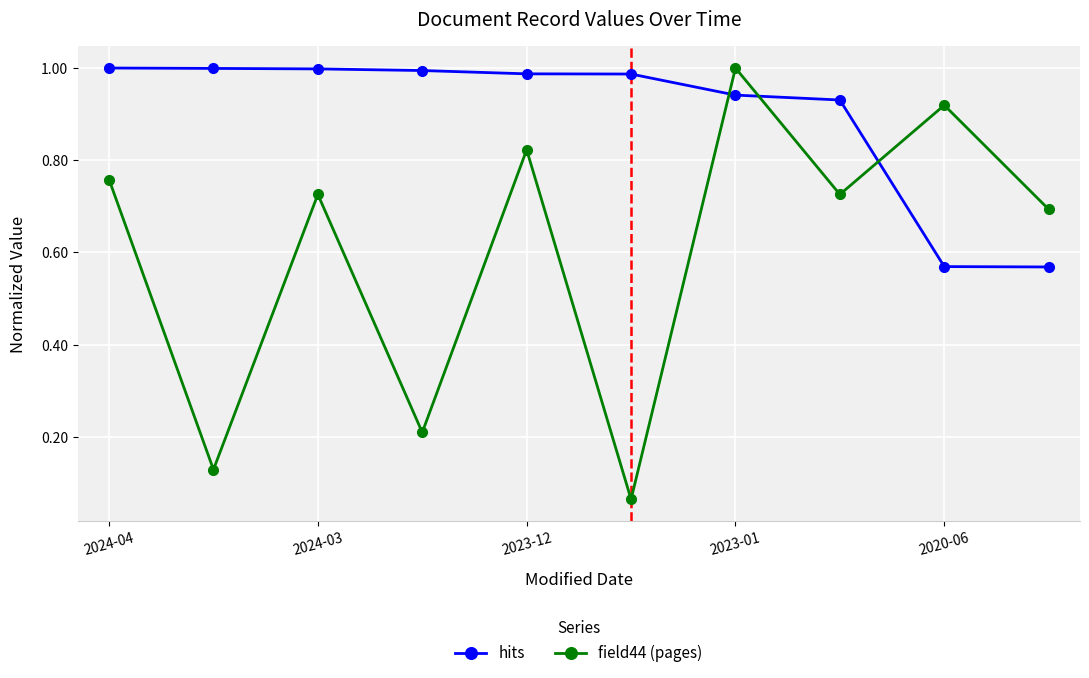

Which series has the largest range (max minus min)?

field44 (pages)